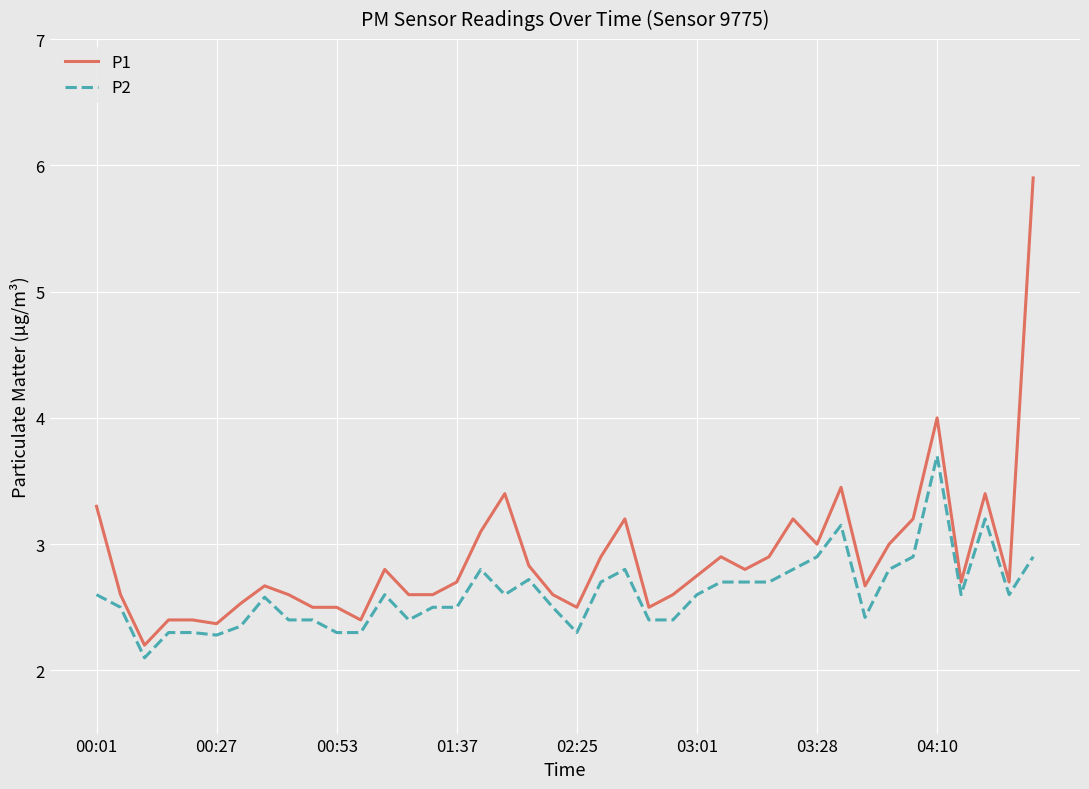

What is the maximum value for P2?

3.7